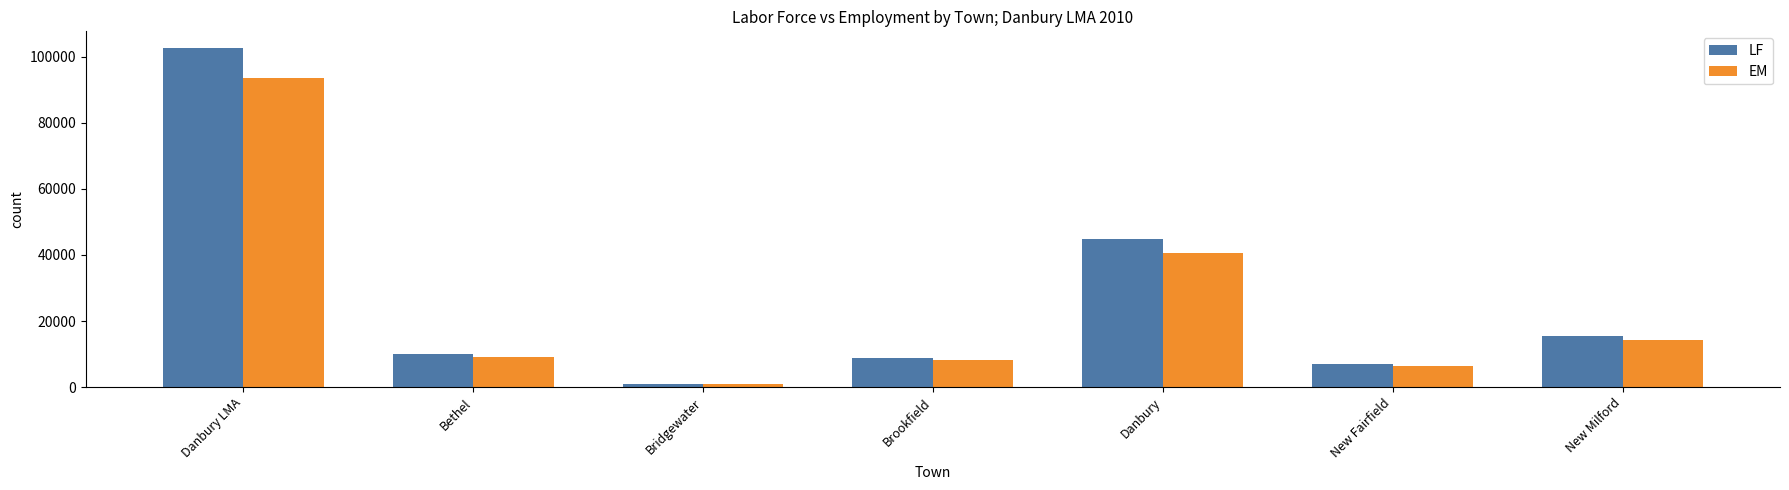

Which label corresponds to the smallest value in the chart?

Bridgewater